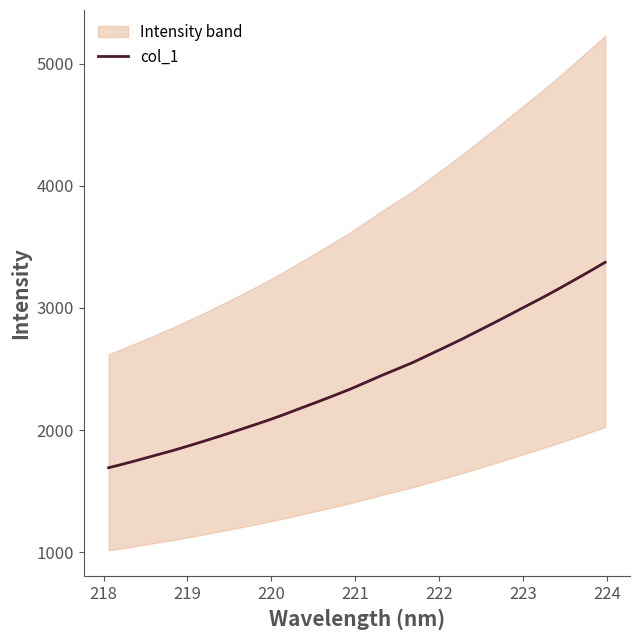

What is the minimum value for col_1?

1690.9